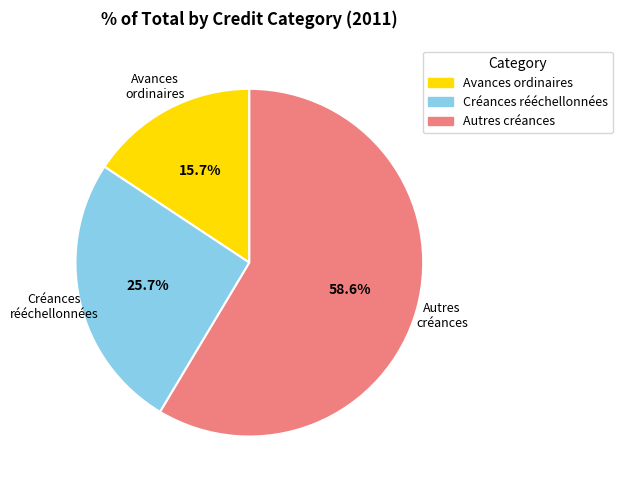

Between Avances ordinaires and Créances rééchellonnées, which is larger?

Créances rééchellonnées